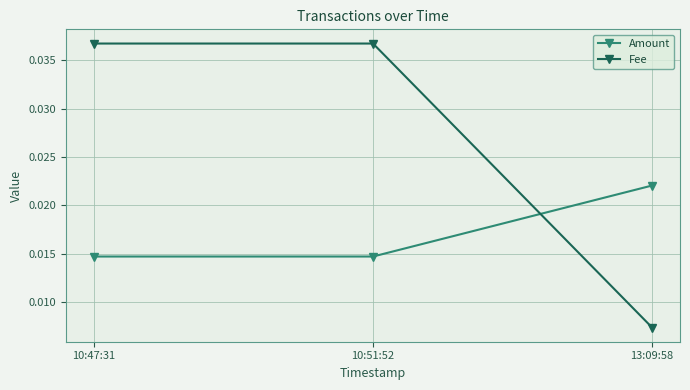

What is the label of the 1st point from the right?

13:09:58